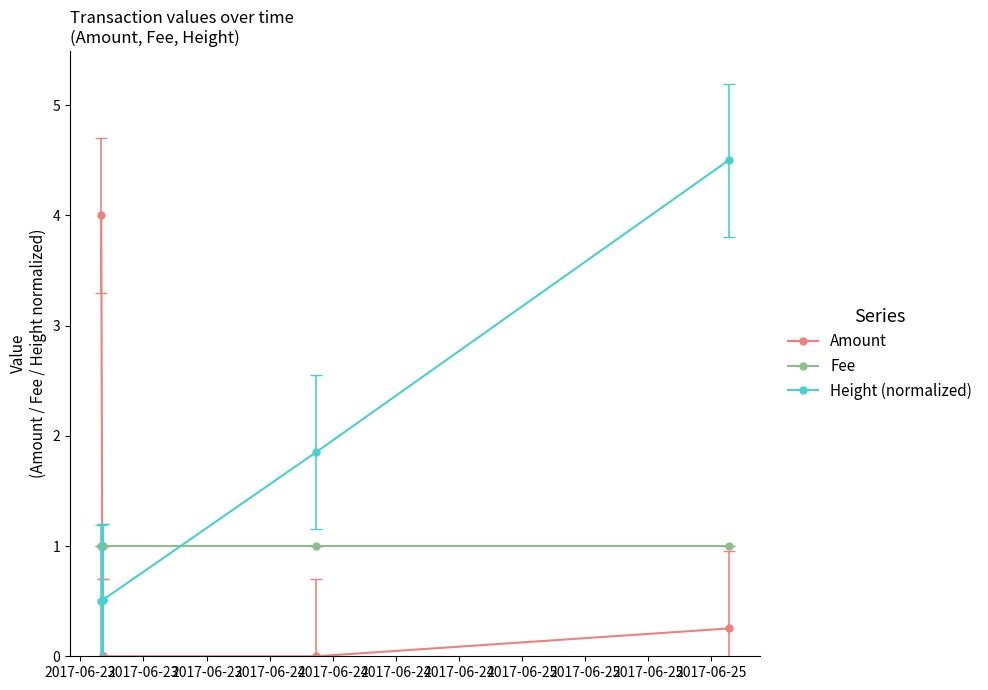

Does the chart display data point markers on the line(s)?

Yes